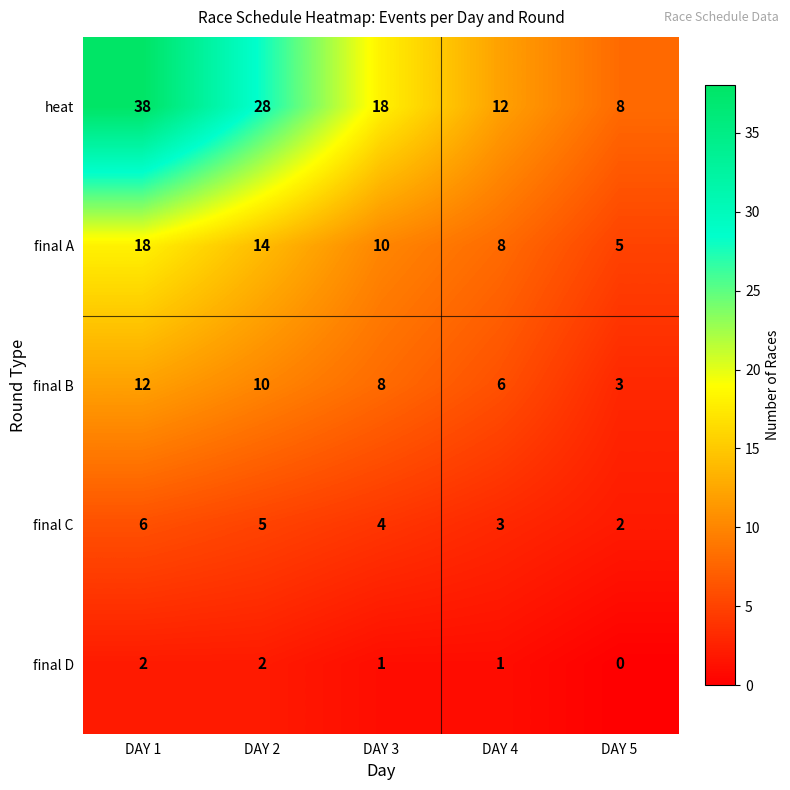

Between DAY 2 and DAY 4, which series saw the biggest shift?

heat